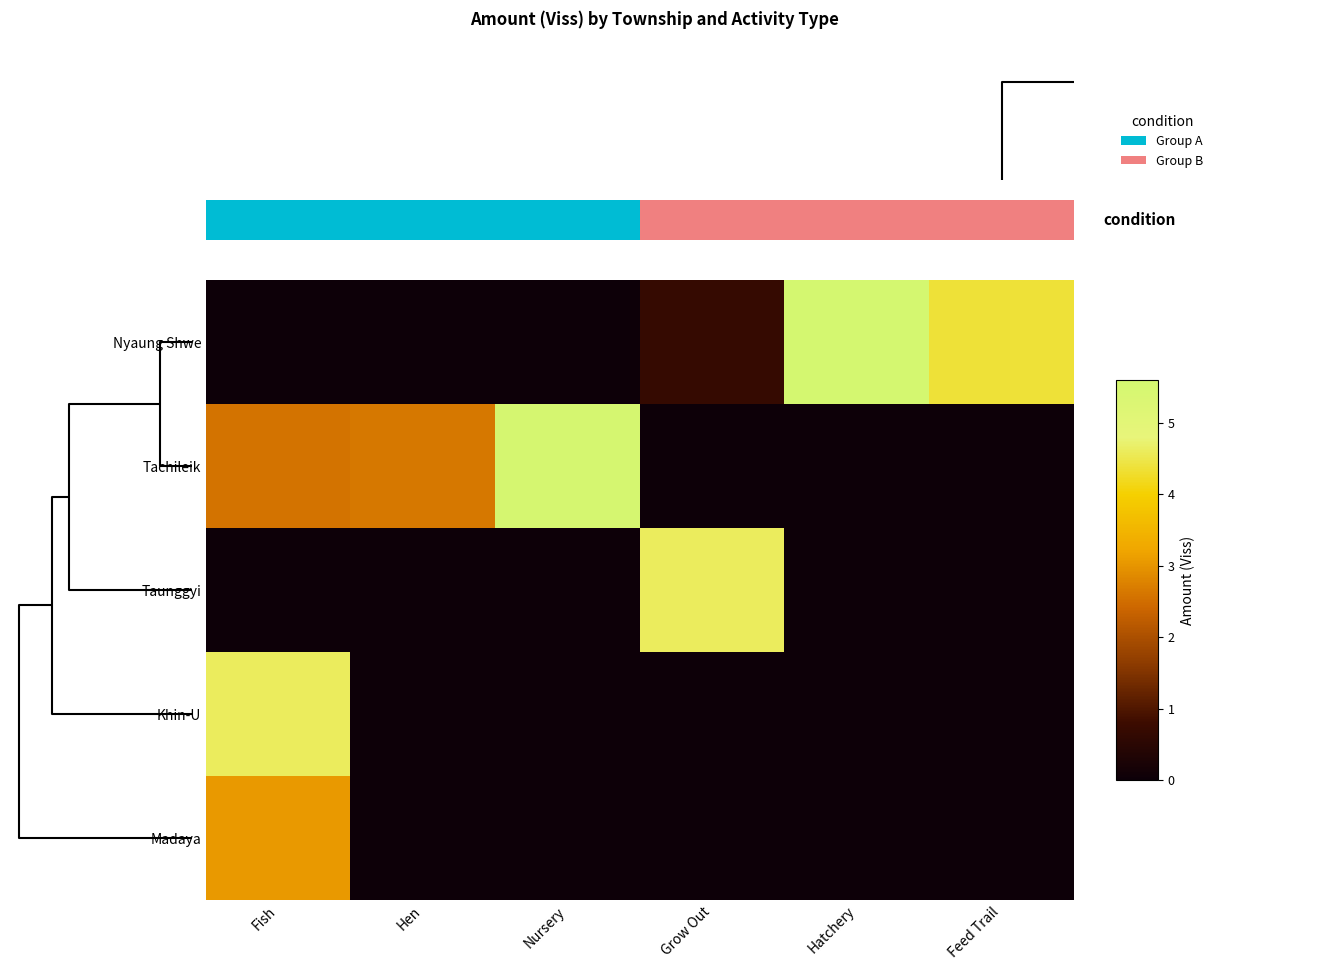

At how many categories does at least one series exceed 3?

5